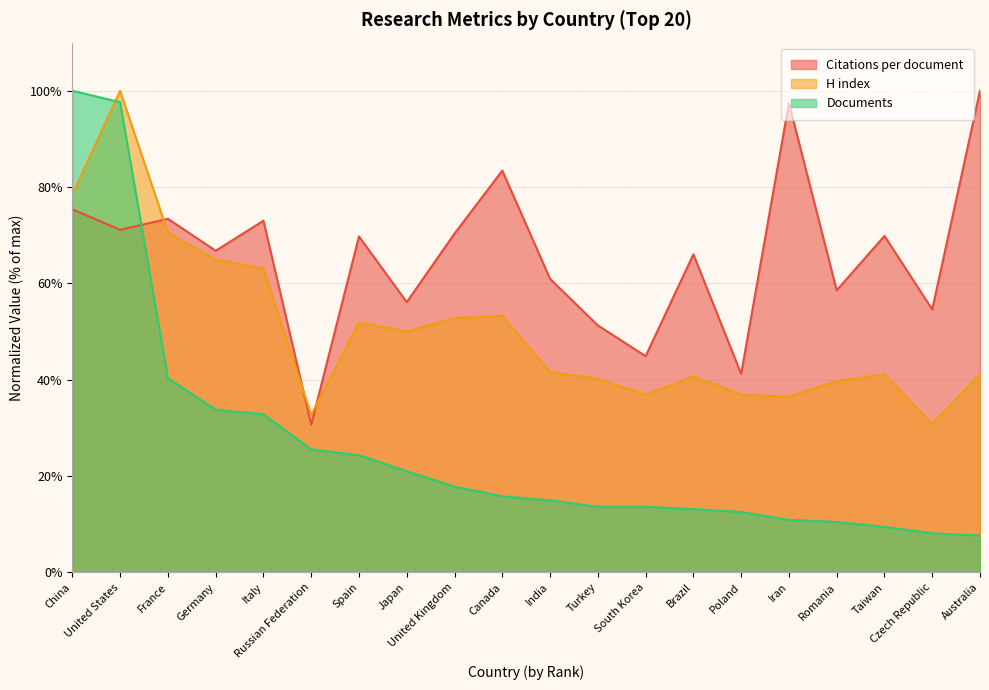

Reading left to right, what are all the values shown in this chart?

Citations per document: 75.4	71.1	73.4	66.8	73.0	30.7	69.8	56.1	70.3	83.4	60.9	51.3	44.9	66.0	41.2	97.4	58.6	69.9	54.6	100.0
H index: 78.5	100.0	70.6	65.0	63.1	32.7	51.9	50.0	52.8	53.3	41.6	40.2	36.9	40.7	36.9	36.4	39.7	41.1	30.8	41.1
Documents: 100.0	97.6	40.3	33.8	32.8	25.5	24.3	21.0	17.8	15.8	15.0	13.6	13.6	13.1	12.5	10.9	10.5	9.4	8.1	7.6